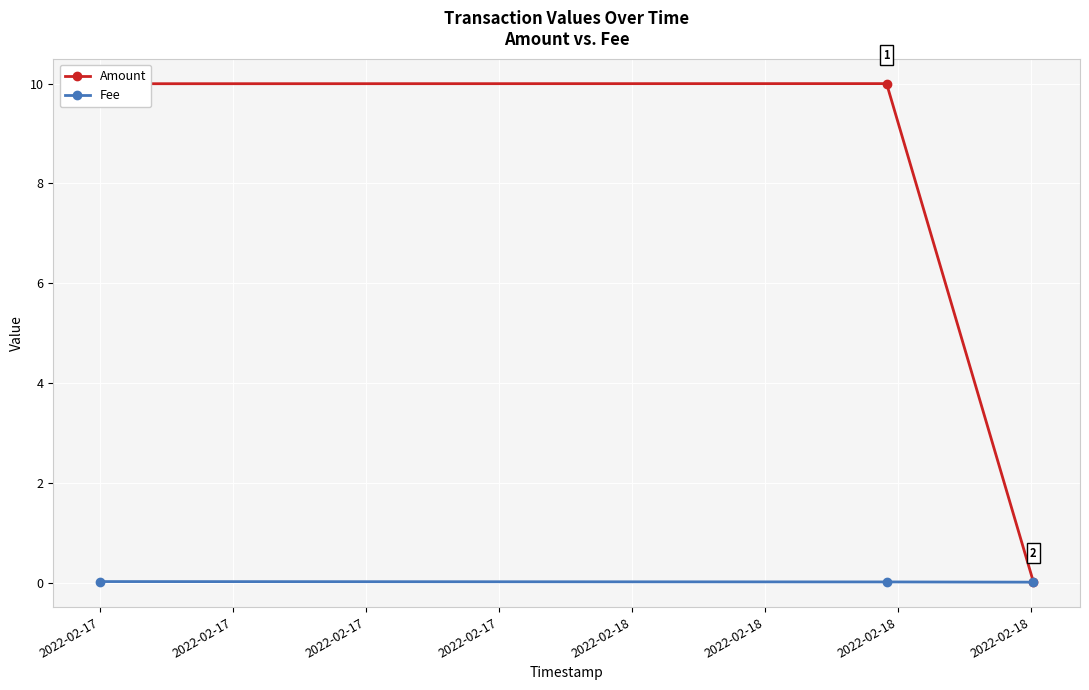

How many lines are shown in the chart?

2